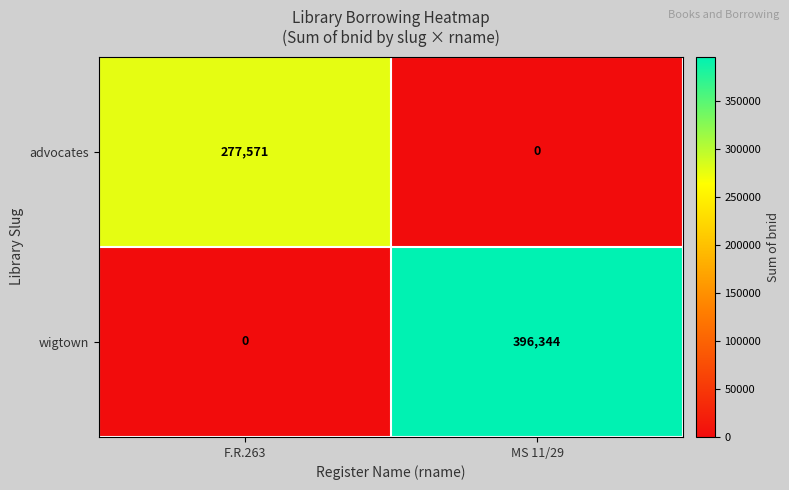

How many data points does each series have?

2